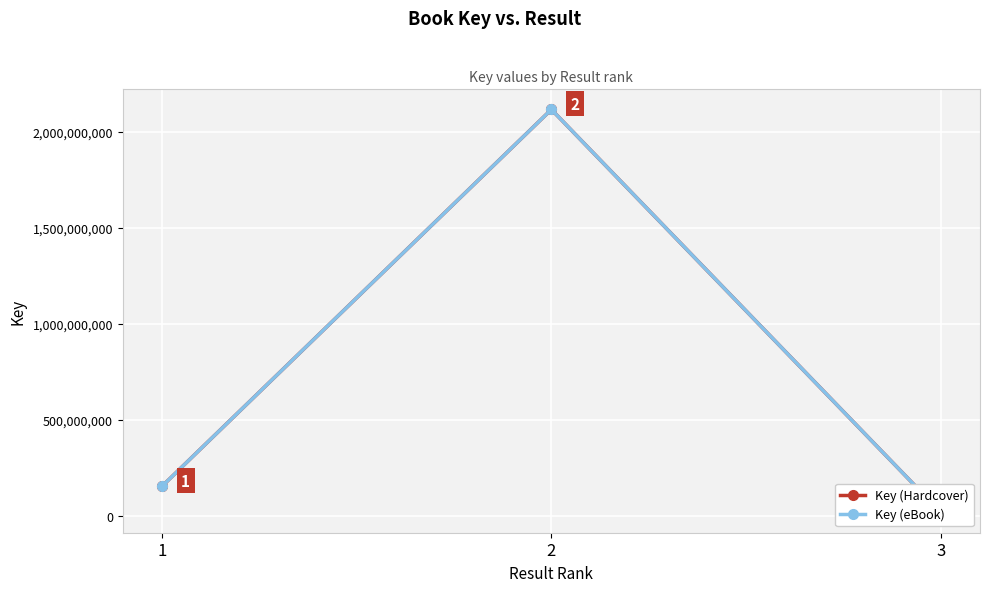

What is the difference between the maximum and minimum values in the Key (Hardcover) series?

2095837119